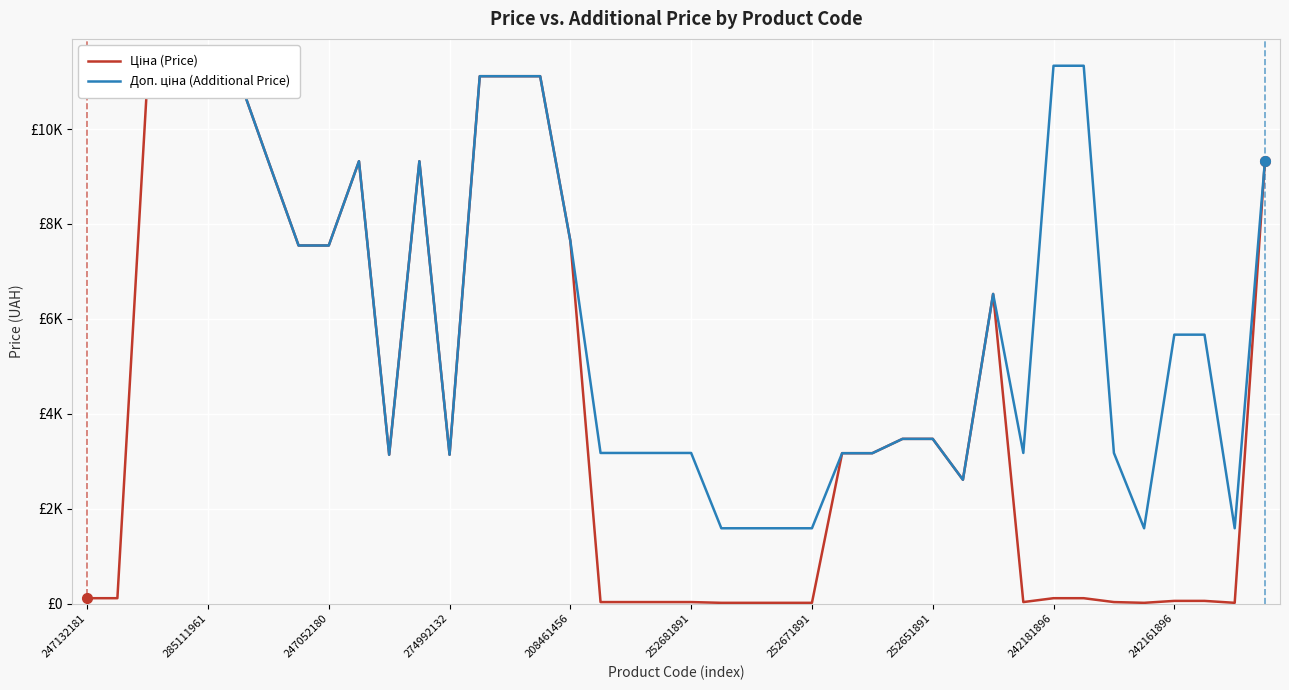

The value of Ціна (Price) at 39 is 4085.3. True or false?

False